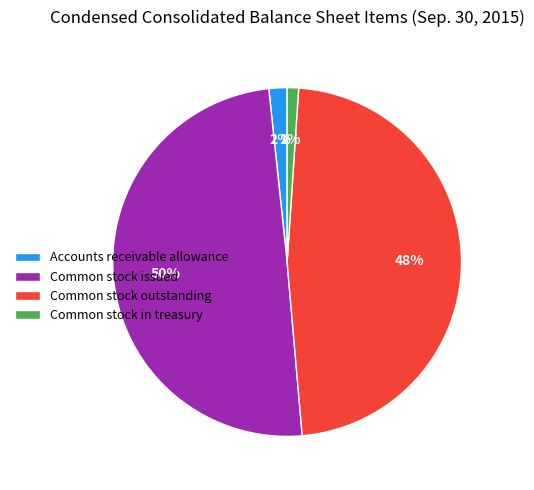

To the nearest percent, what is the combined percentage of Common stock outstanding and Common stock issued?

97%